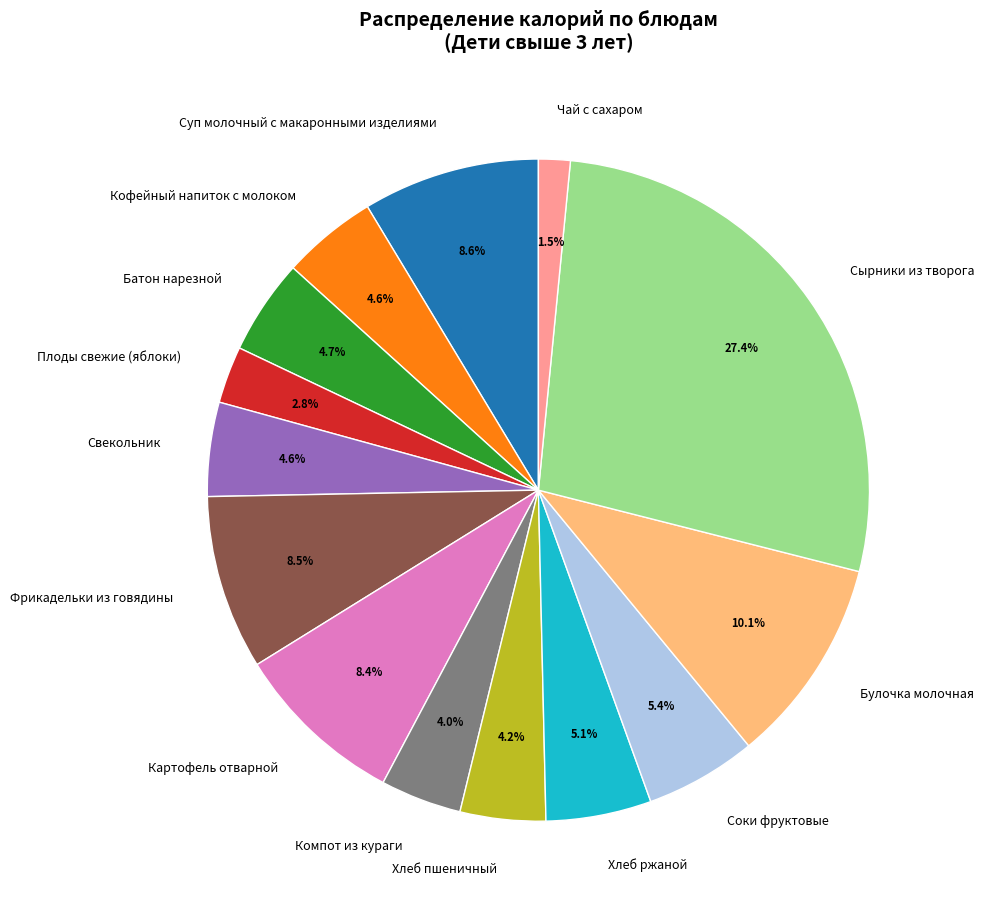

The Батон нарезной slice represents 5% of the pie. True or false?

True